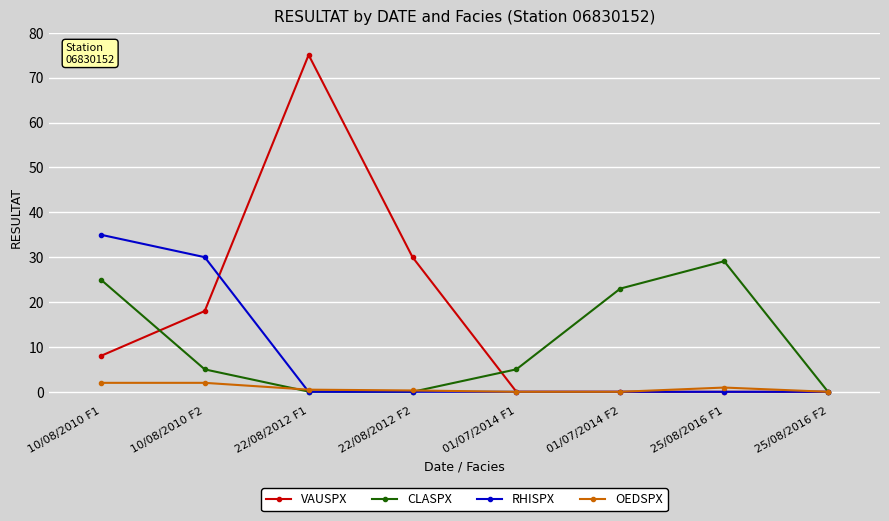

At how many categories does at least one series exceed 25?

5